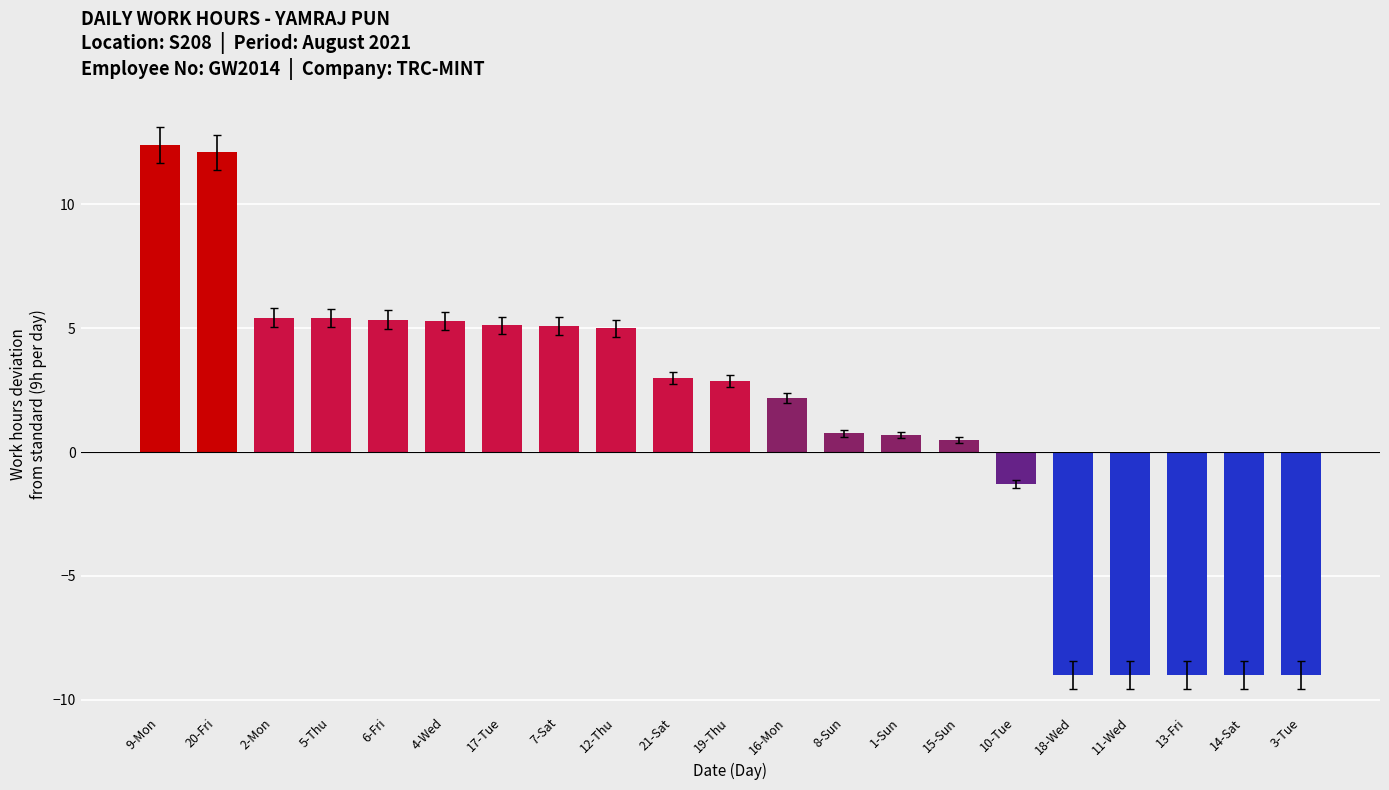

True or false: the data shows -14.3 at 3-Tue.

False